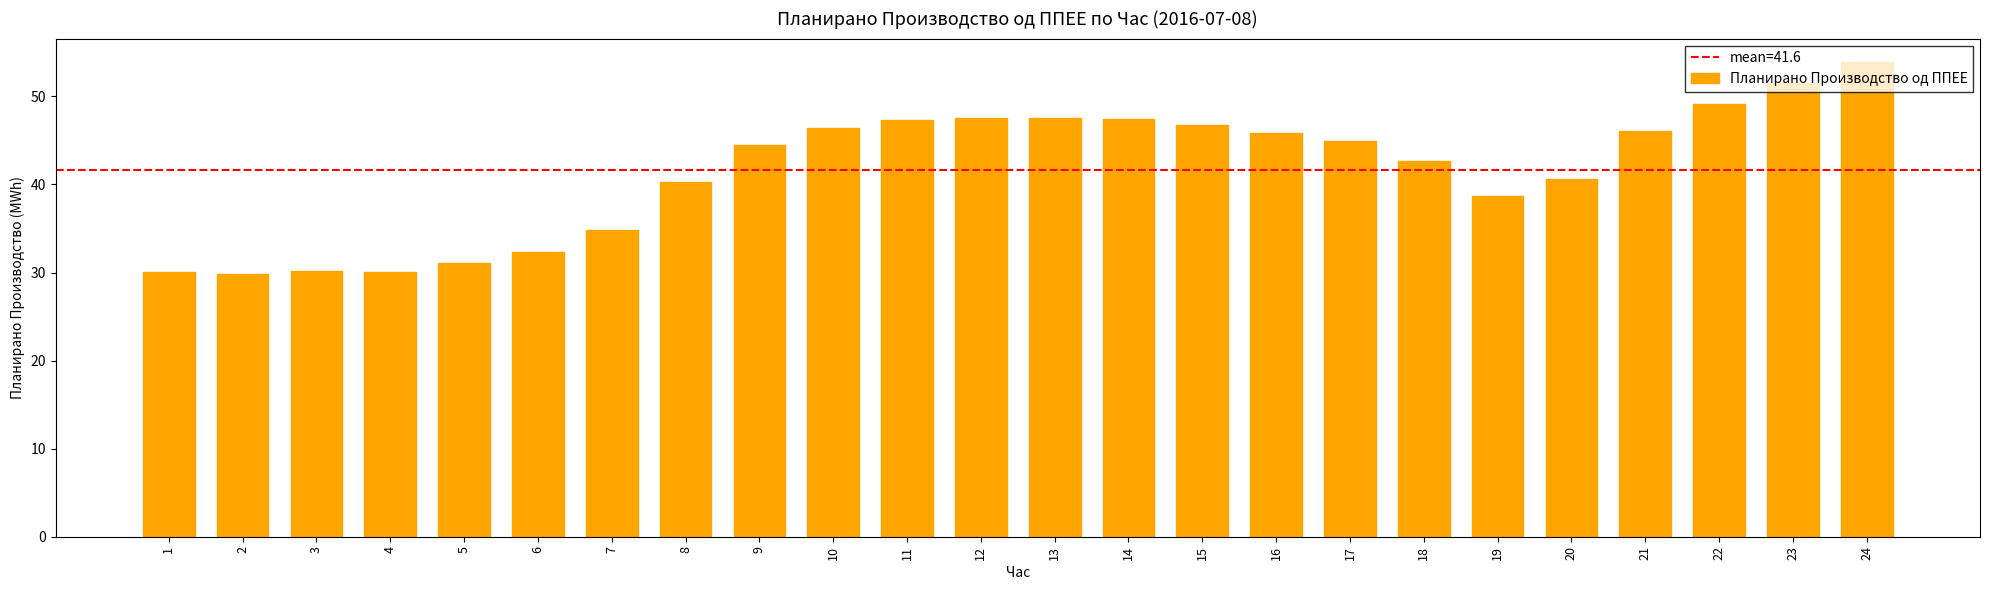

What is the difference between the second highest and second lowest values?

21.4